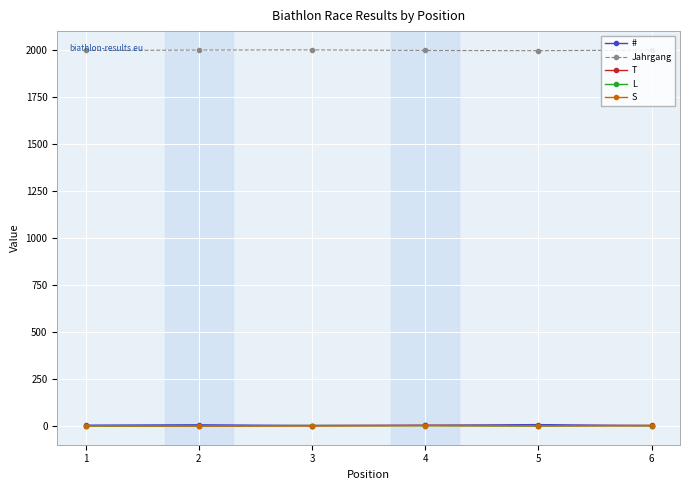

True or false: Jahrgang and # intersect in this chart.

False